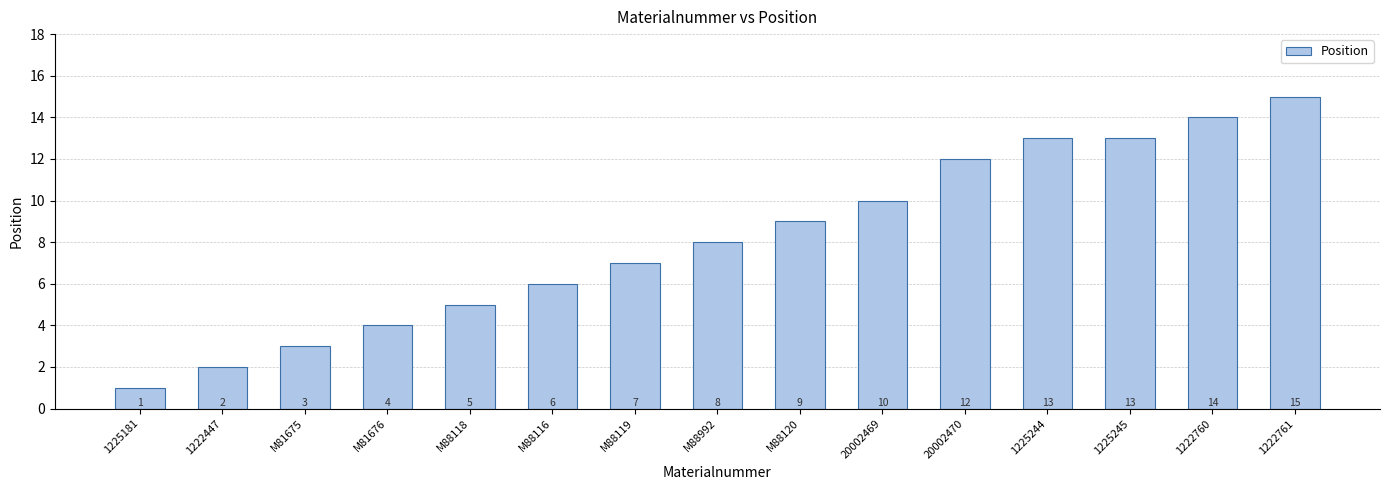

The value at 1225244 is 13. True or false?

True